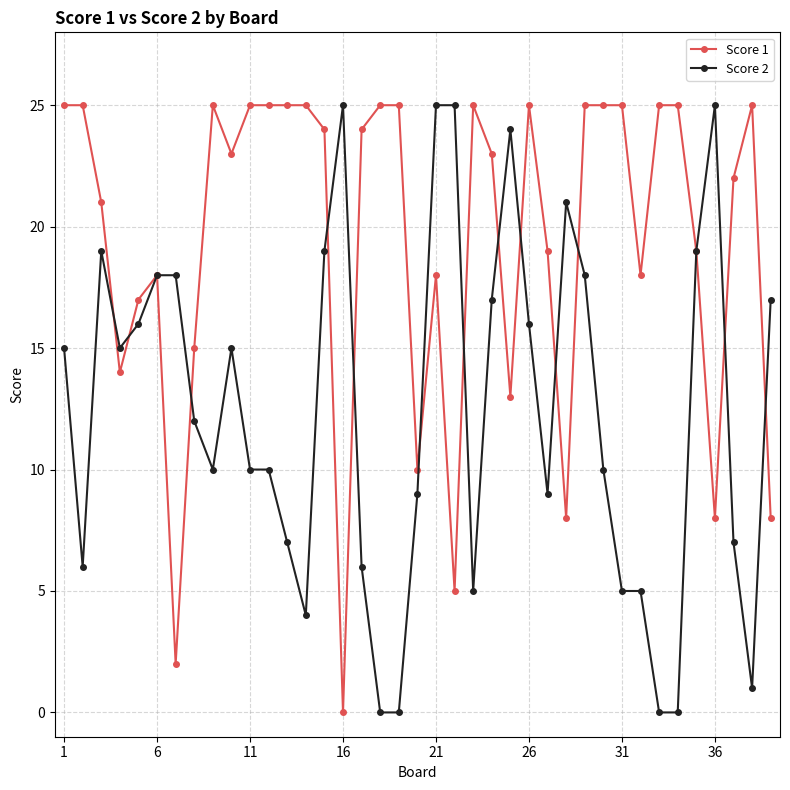

True or false: Score 1 has more than 0 points higher than both neighbors.

True